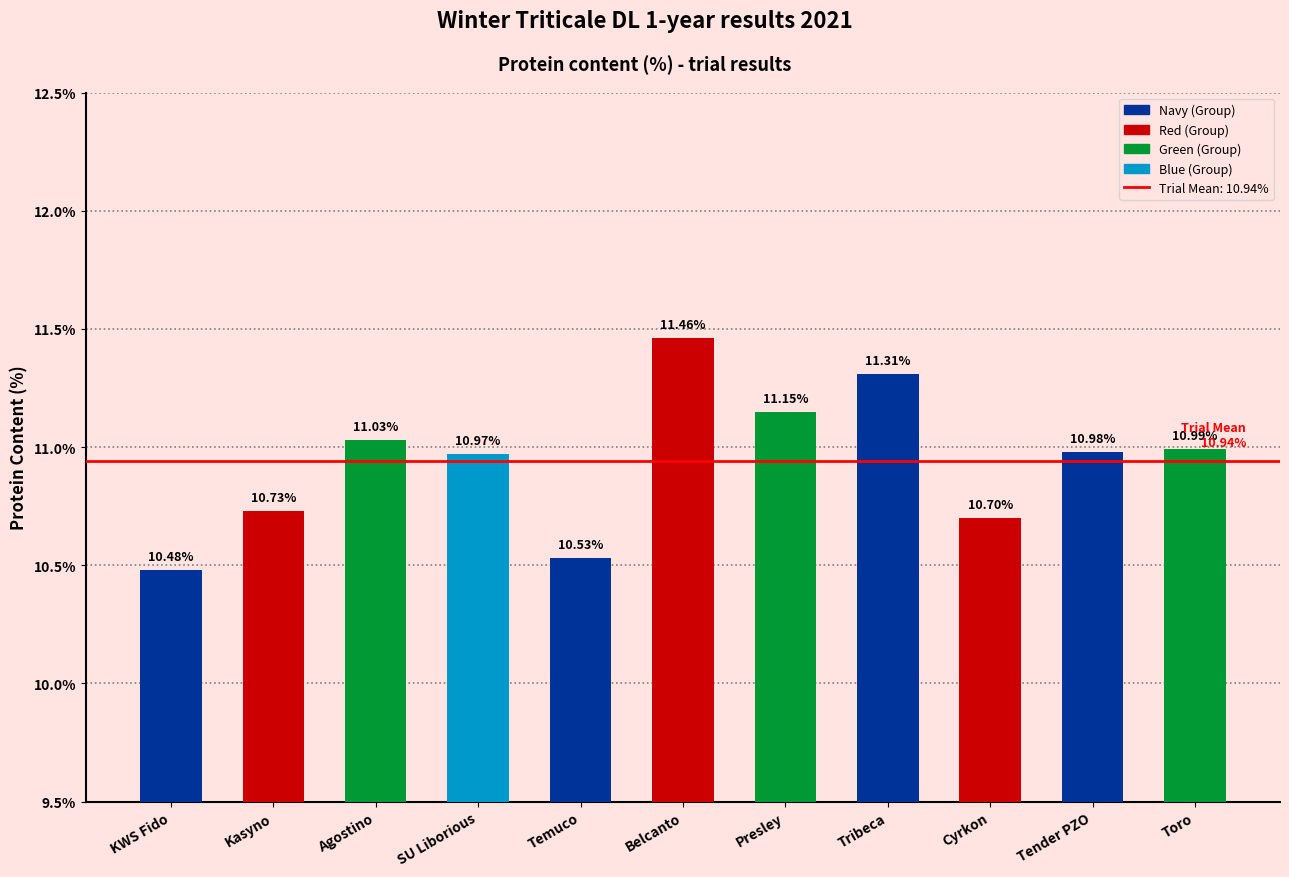

Is it true that the value at Presley is 11.2?

True